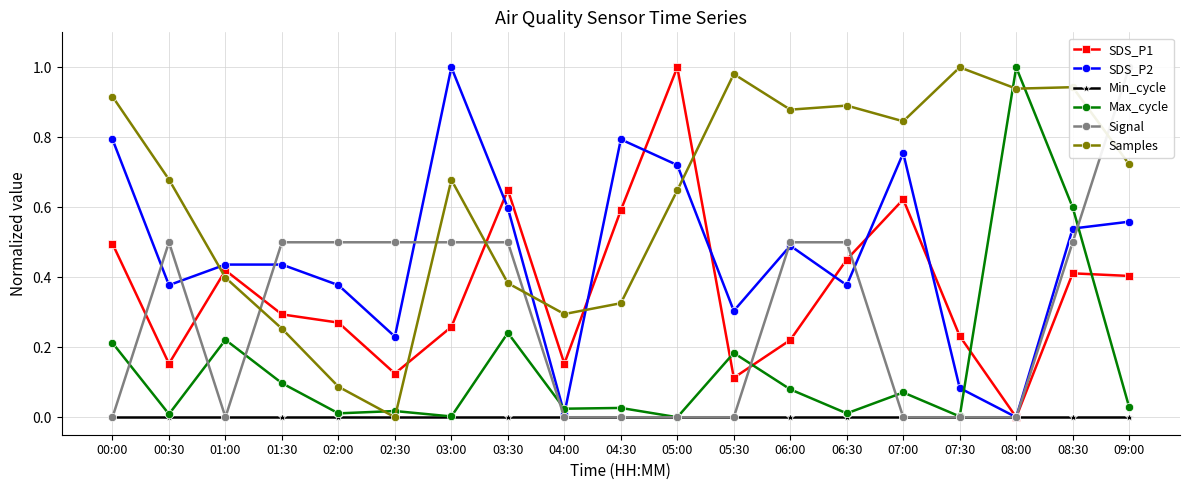

How many intersections are there between Max_cycle and SDS_P2?

4